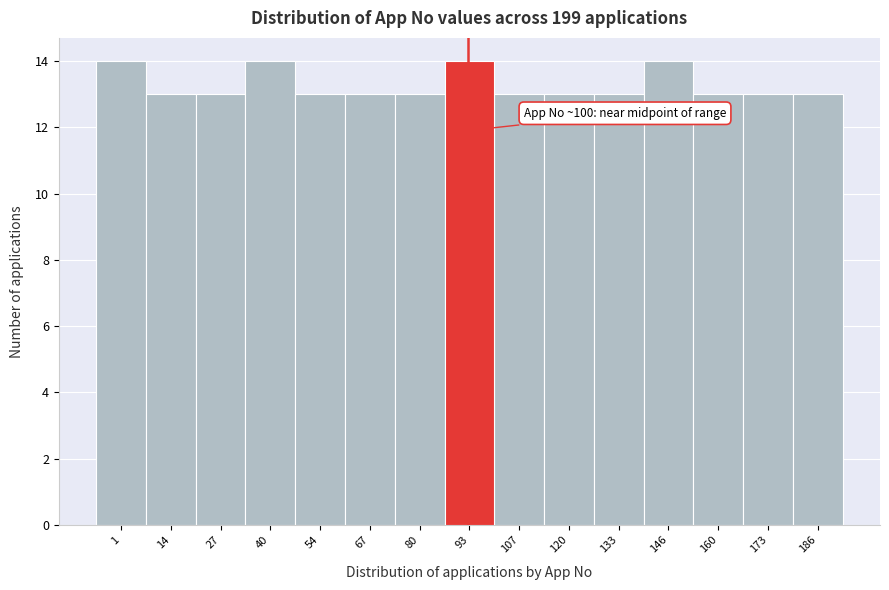

Reading left to right, extract all data points from this chart.

14	13	13	14	13	13	13	14	13	13	13	14	13	13	13